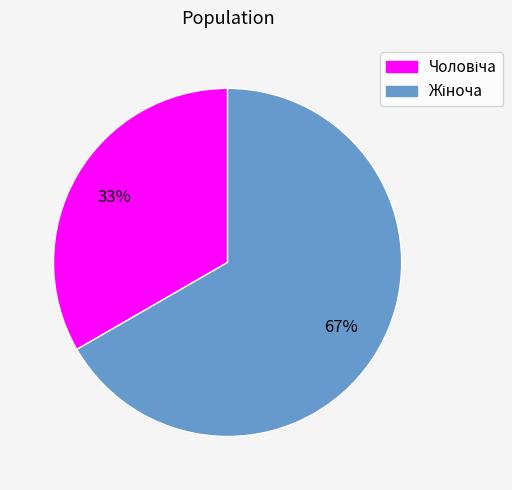

To the nearest percent, what is the average slice percentage?

50%